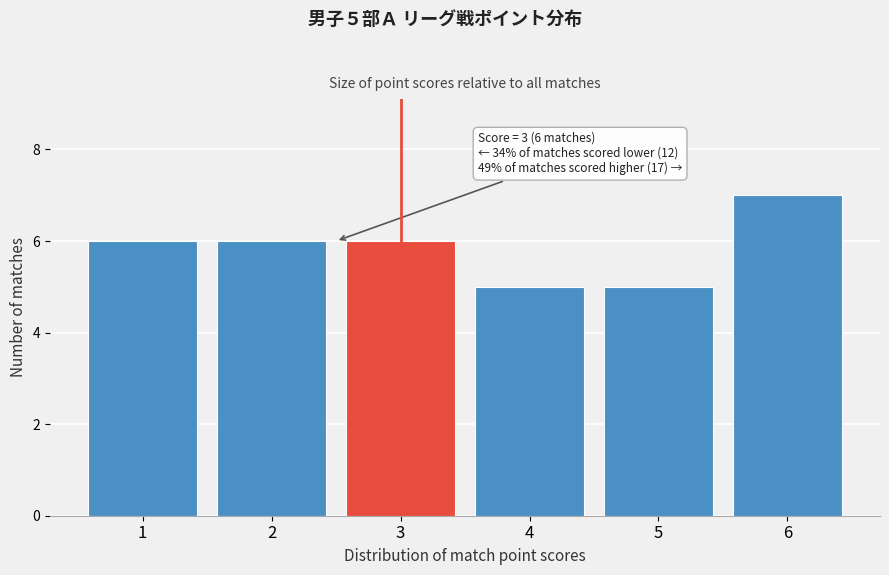

Reading left to right, what are all the values shown in this chart?

1=6	2=6	3=6	4=5	5=5	6=7